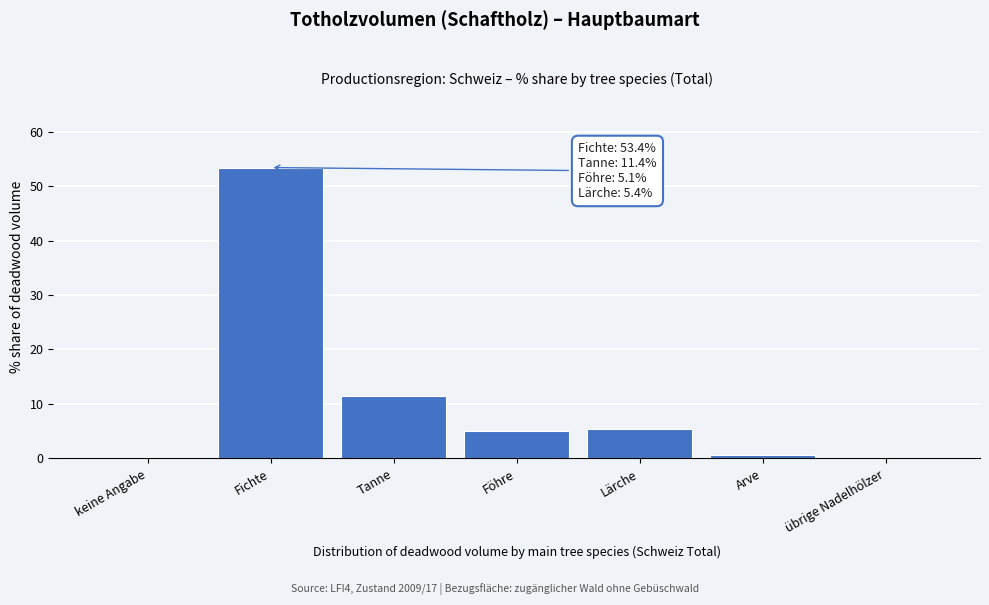

Which label corresponds to the largest value in the chart?

Fichte